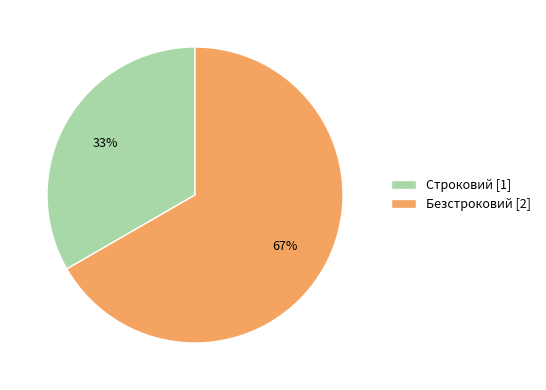

Which has a higher value, Строковий [1] or Безстроковий [2]?

Безстроковий [2]